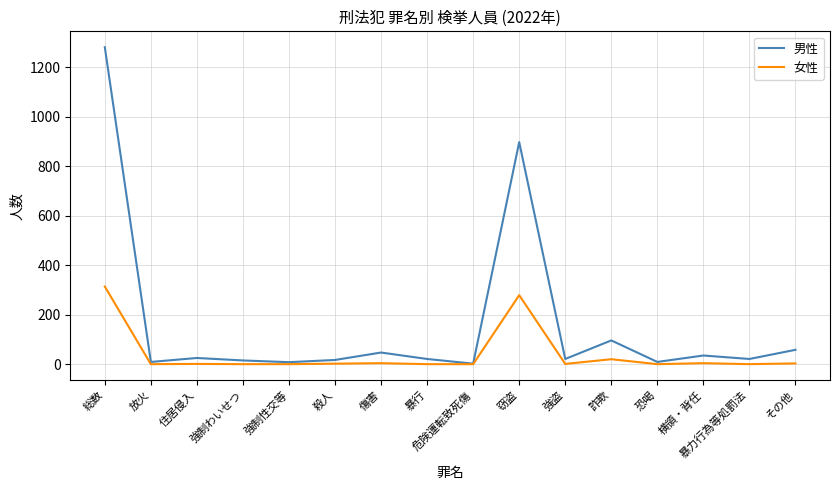

List the series in order of their overall mean, highest first.

男性, 女性